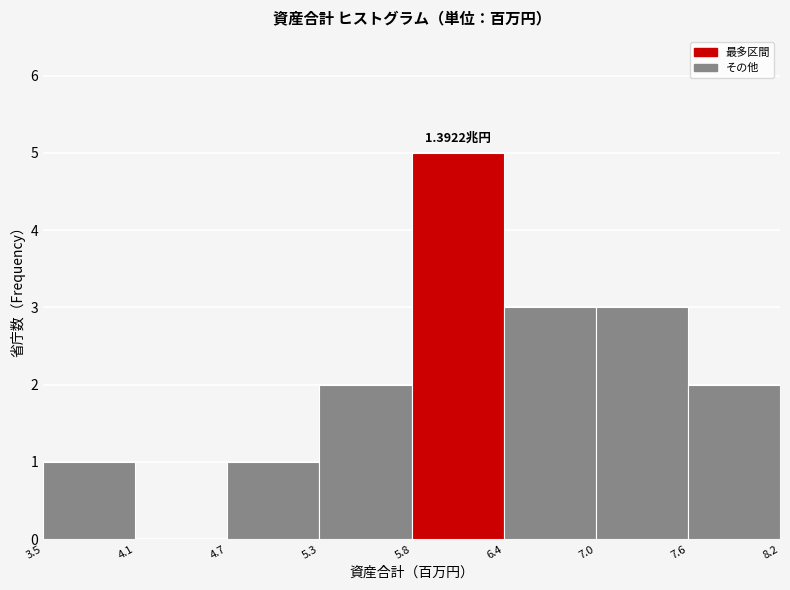

What is the sum of all values?

17